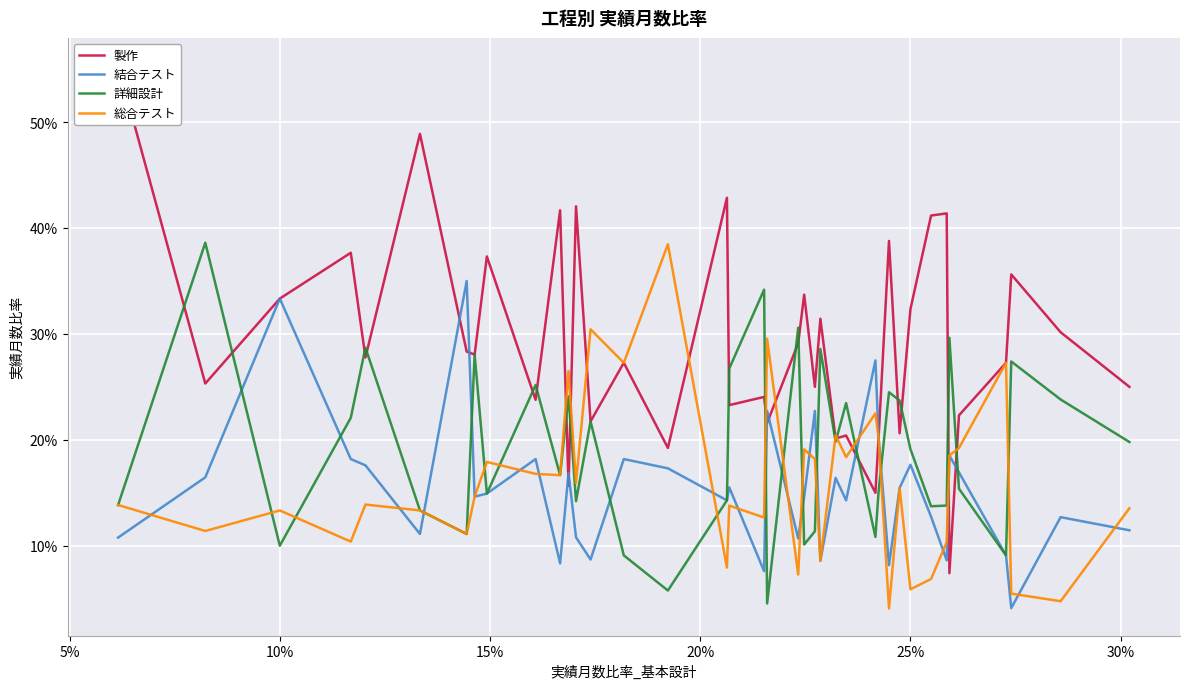

True or false: 総合テスト and 結合テスト intersect in this chart.

True